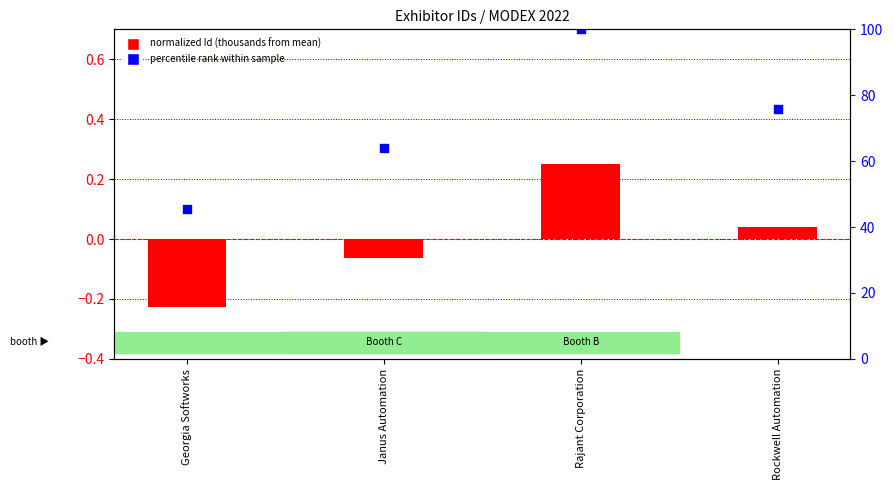

Which series has the largest total across all categories?

percentile rank within sample